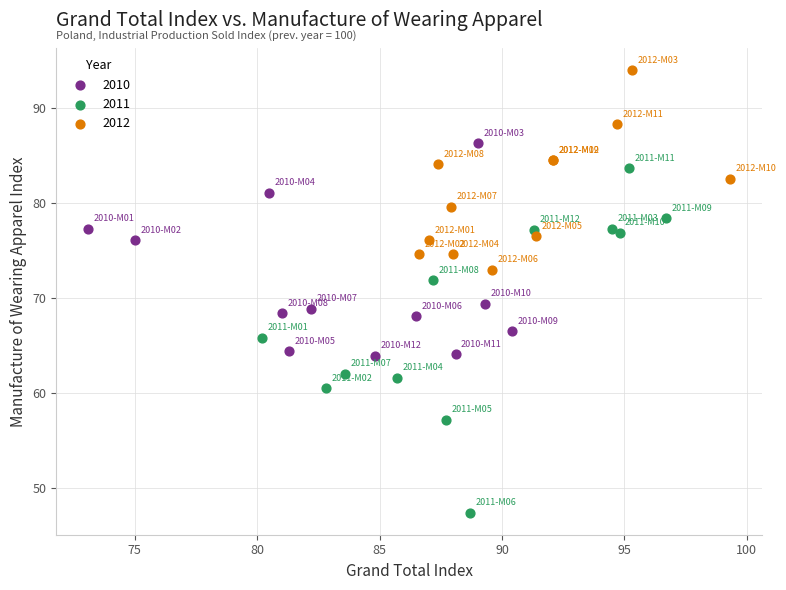

Which series contains the highest Y value?

2012